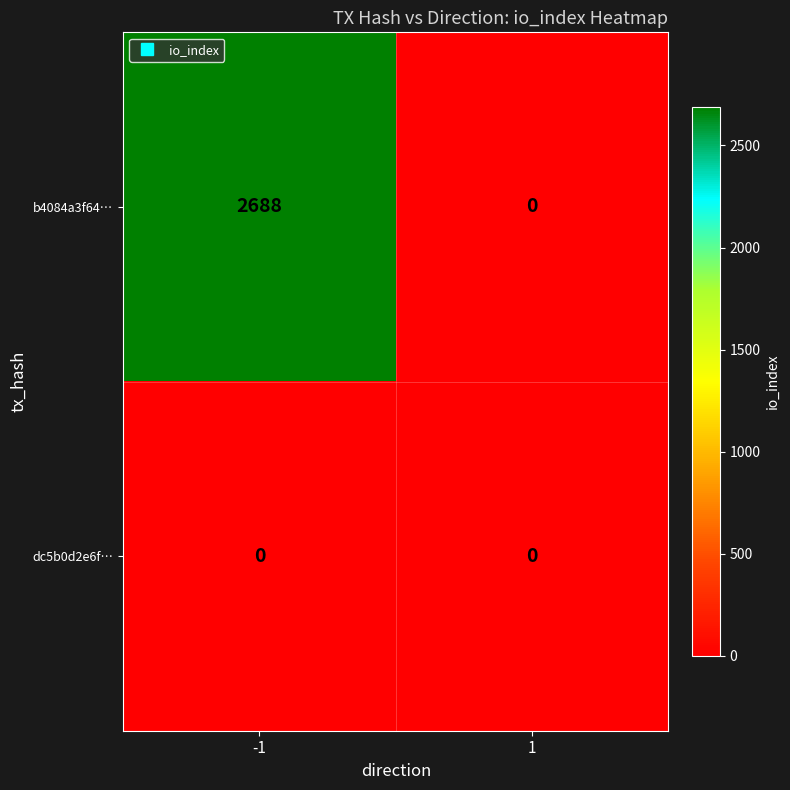

Which series has the largest total across all categories?

b4084a3f64…